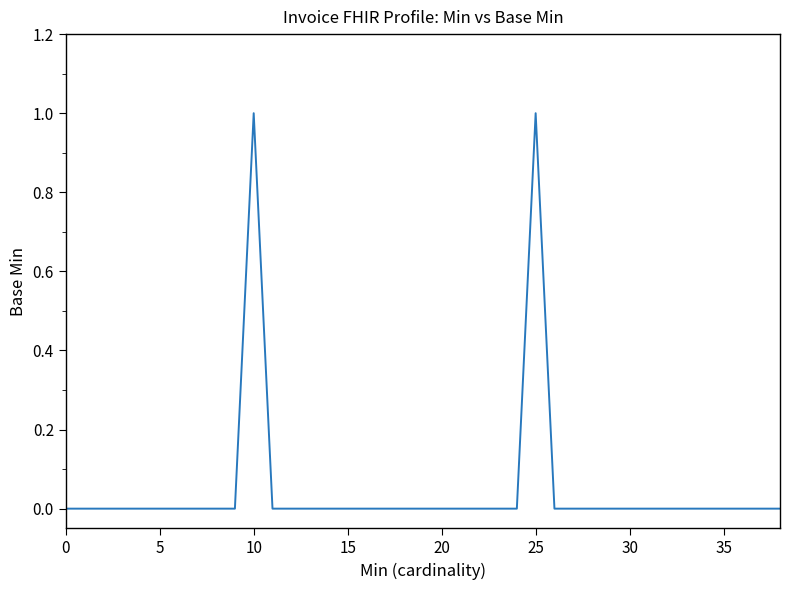

Where is the first local maximum?

10